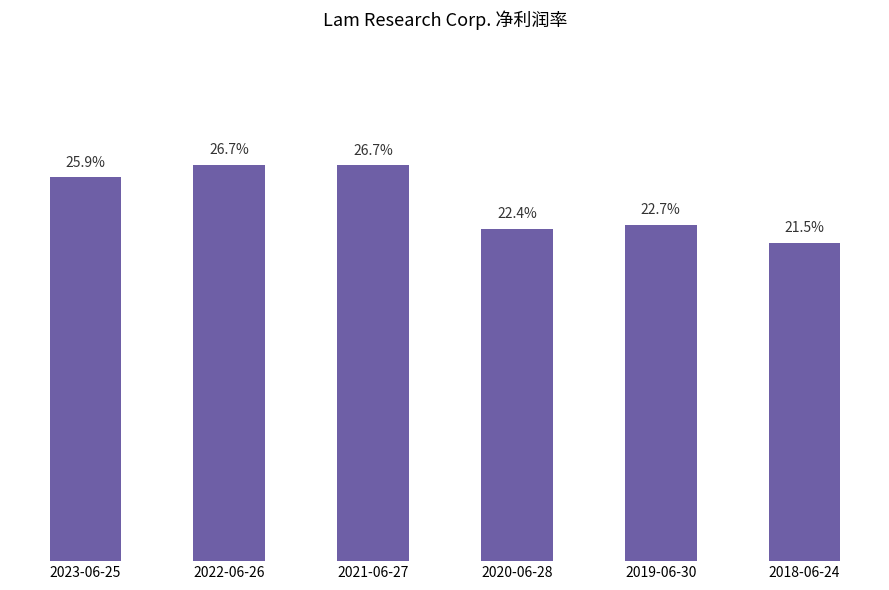

Reading left to right, list all the values displayed in this chart.

2023-06-25=0.3	2022-06-26=0.3	2021-06-27=0.3	2020-06-28=0.2	2019-06-30=0.2	2018-06-24=0.2